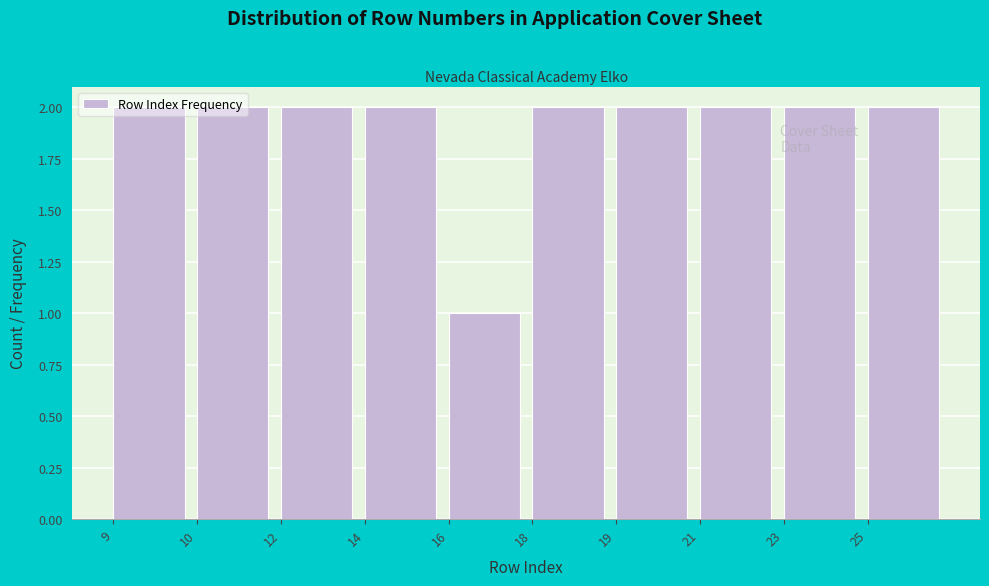

Which has a higher value, 16 or 25?

25